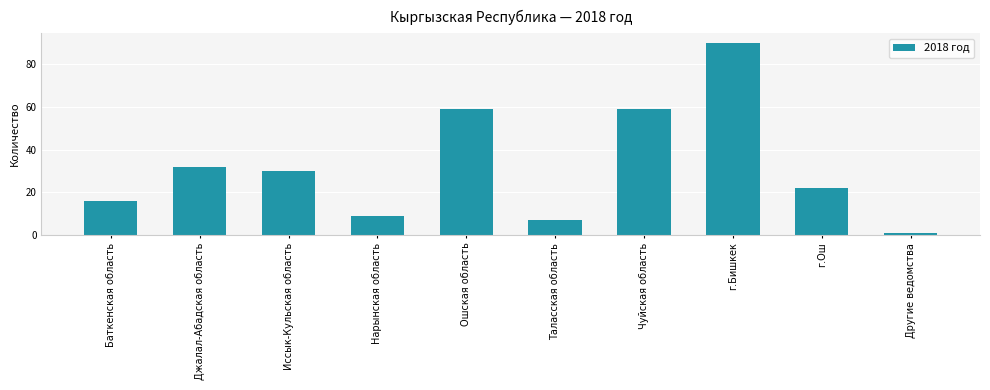

What position from the left is Иссык-Кульская область?

3